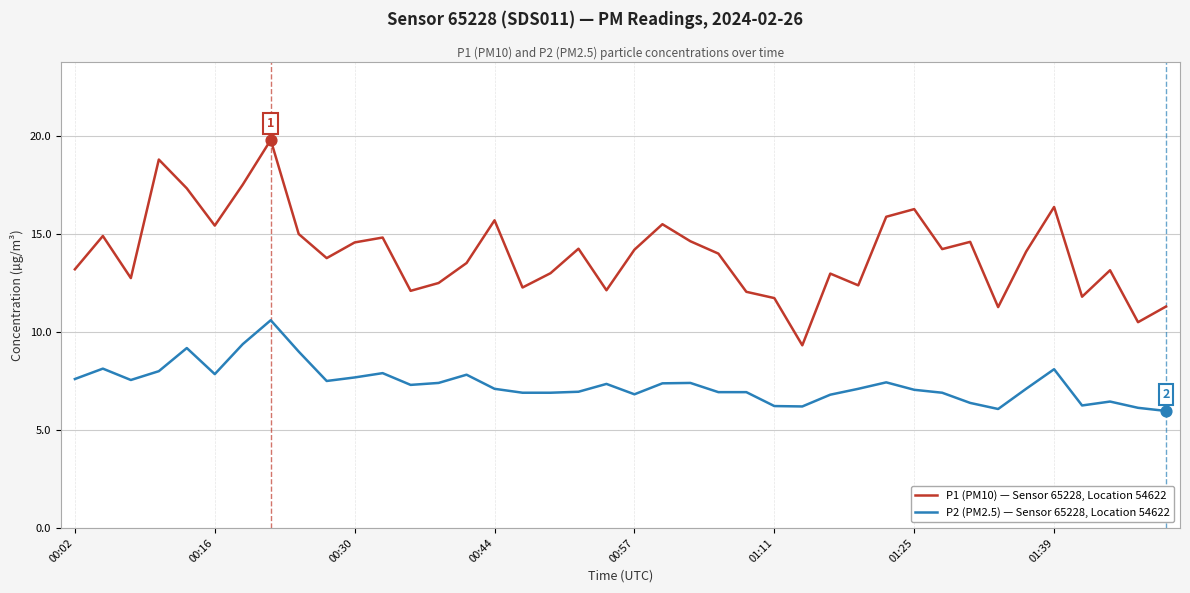

What are all the series names shown in the legend?

P1 (PM10) — Sensor 65228, Location 54622, P2 (PM2.5) — Sensor 65228, Location 54622